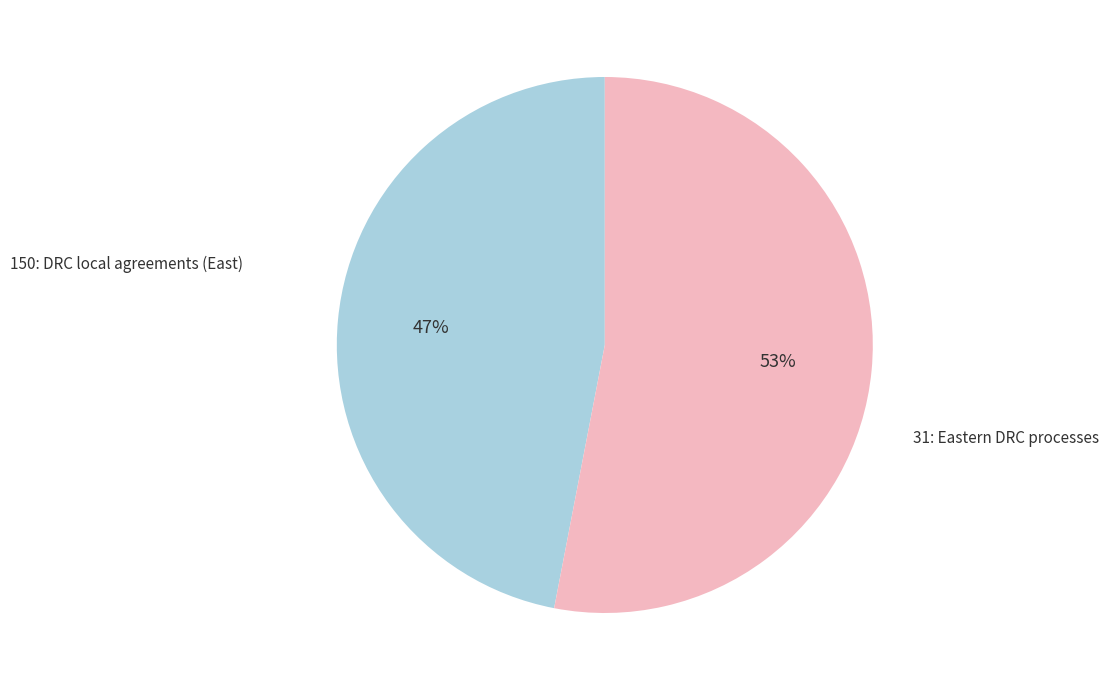

Is there a majority slice in this chart?

Yes